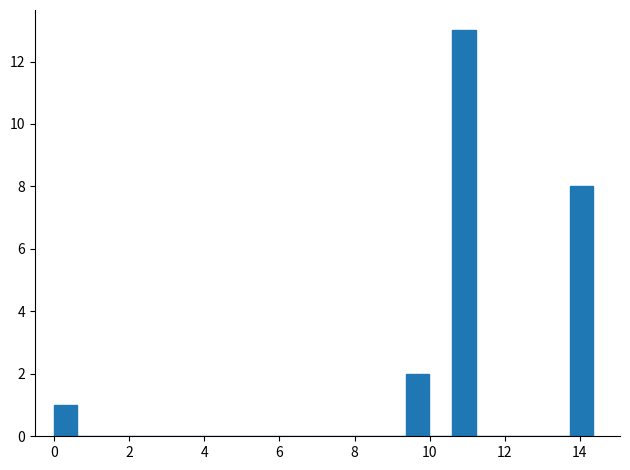

Around what value on the x-axis is the tallest bar? Give the approximate position of its centre, as read against the axis.

11.0